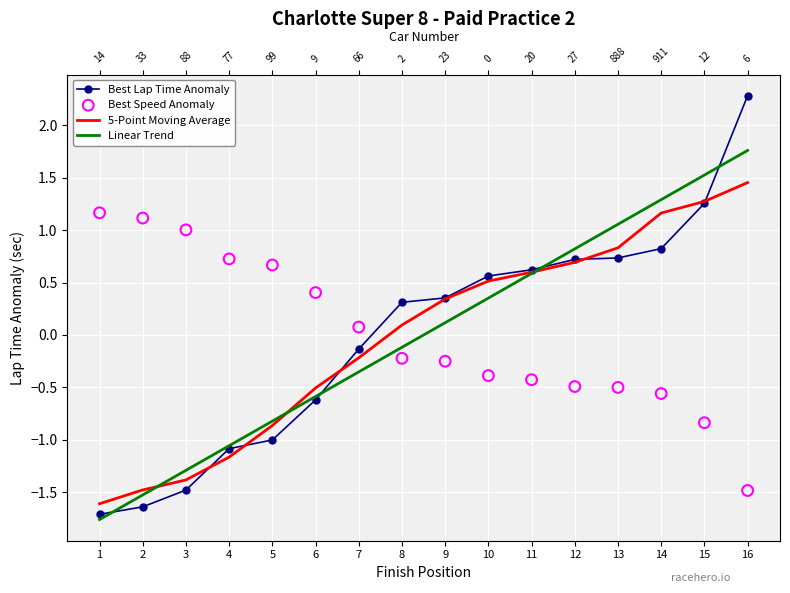

Which series has the largest Y range (max minus min)?

Best Lap Time Anomaly